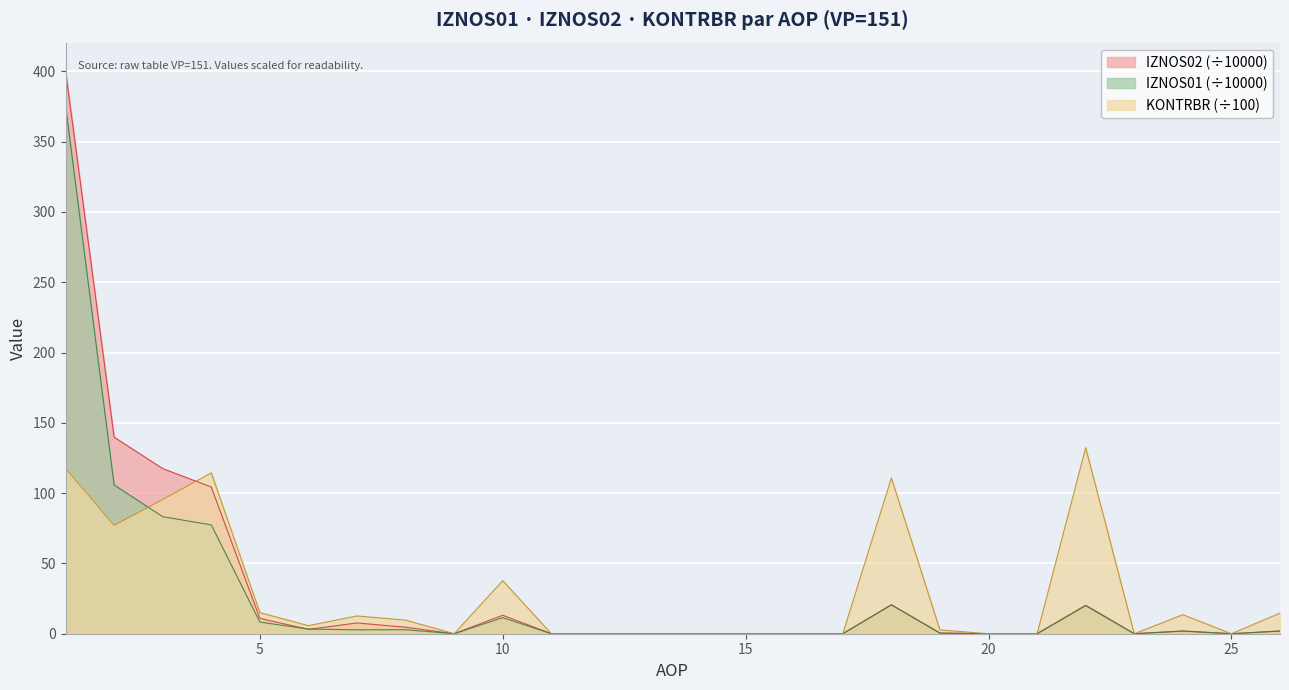

In IZNOS01, how many points are higher than both neighbors (excluding endpoints)?

5